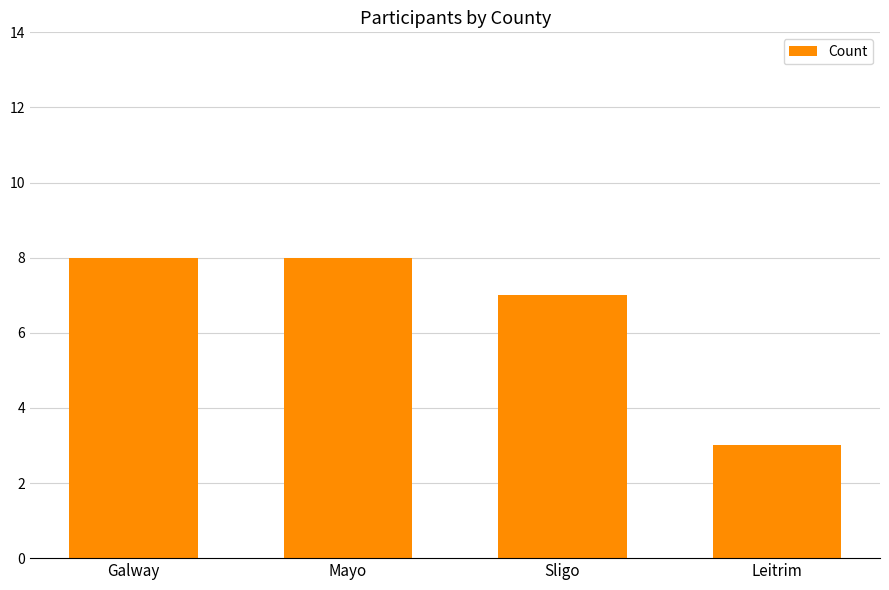

What is the label of the 2nd bar from the right?

Sligo